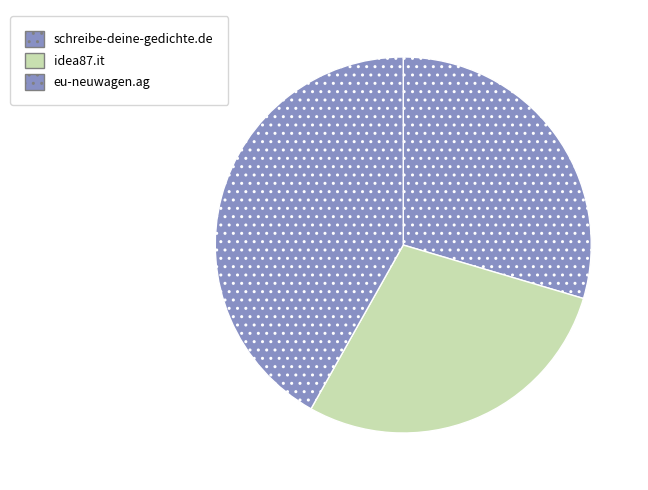

Which category has the biggest portion of the pie?

eu-neuwagen.ag